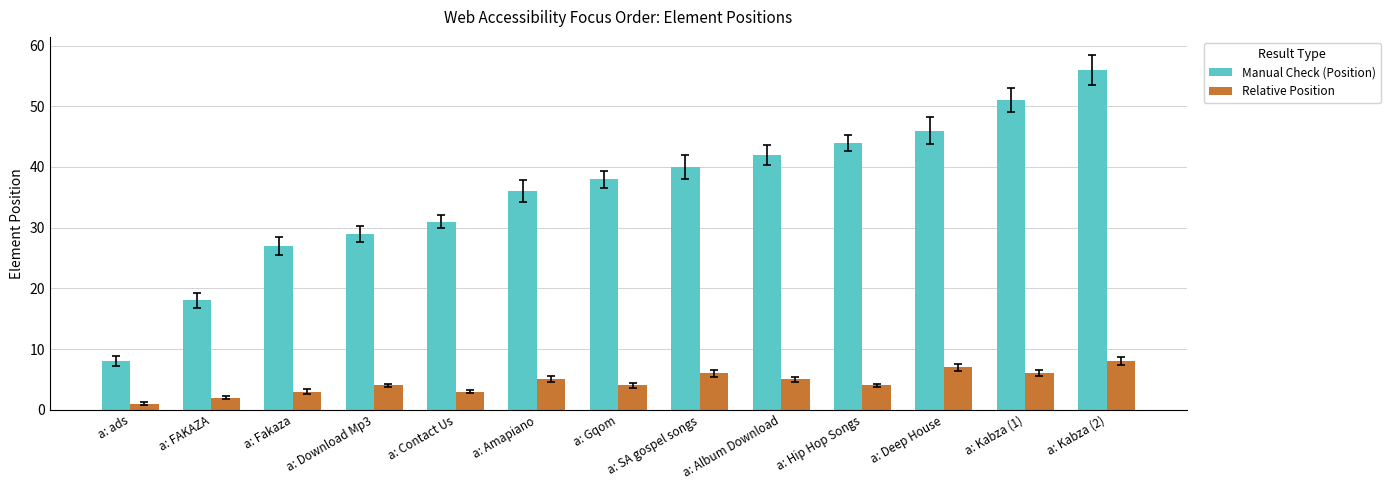

Which series changed the most between a: SA gospel songs and a: Kabza (1)?

Manual Check (Position)